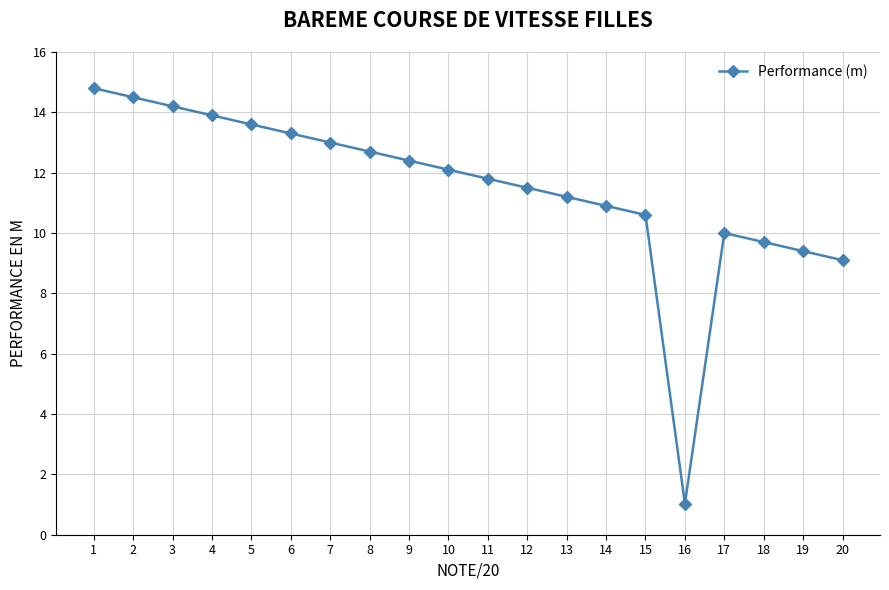

How many lines are shown in the chart?

1